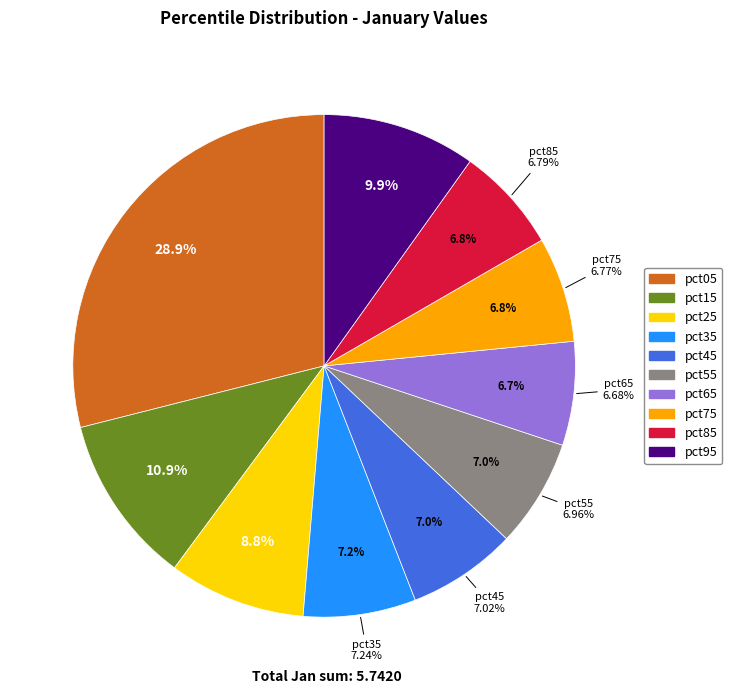

Does pct85 represent more than half of the total?

No